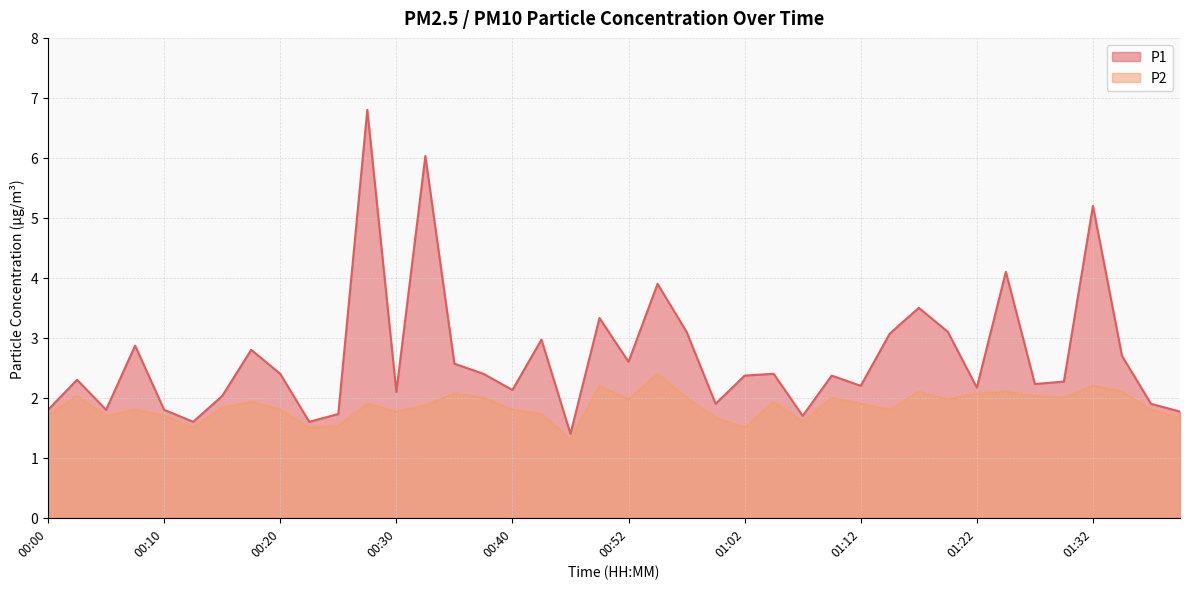

How many data points does each series have?

40